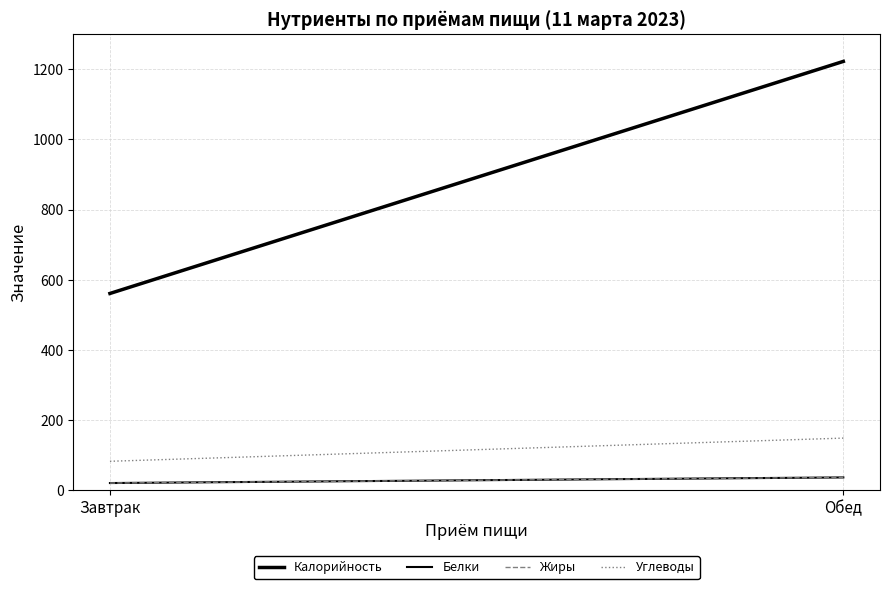

How many series are shown in this chart?

4